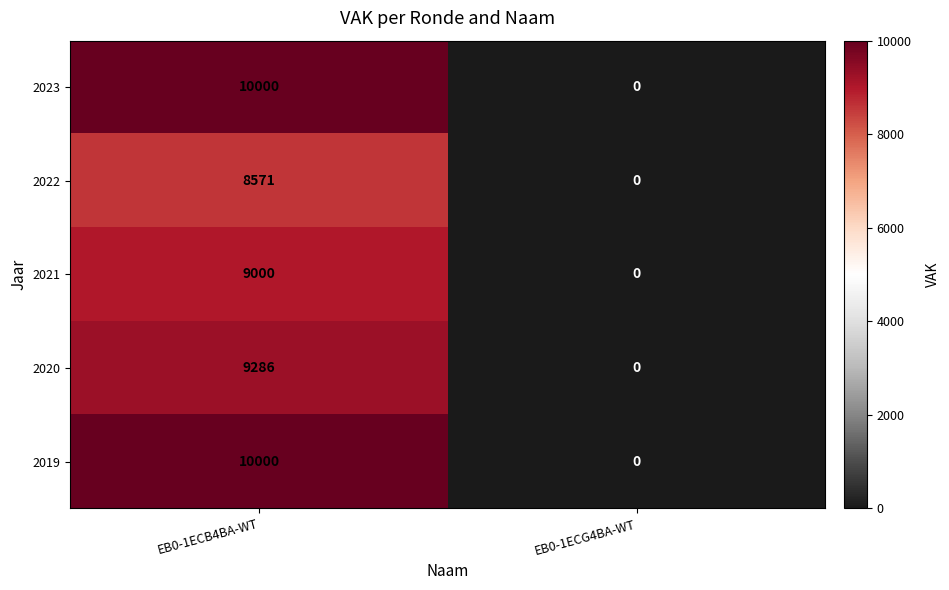

Is the value of 2022 at EB0-1ECB4BA-WT greater than the value of 2023 at EB0-1ECB4BA-WT?

No